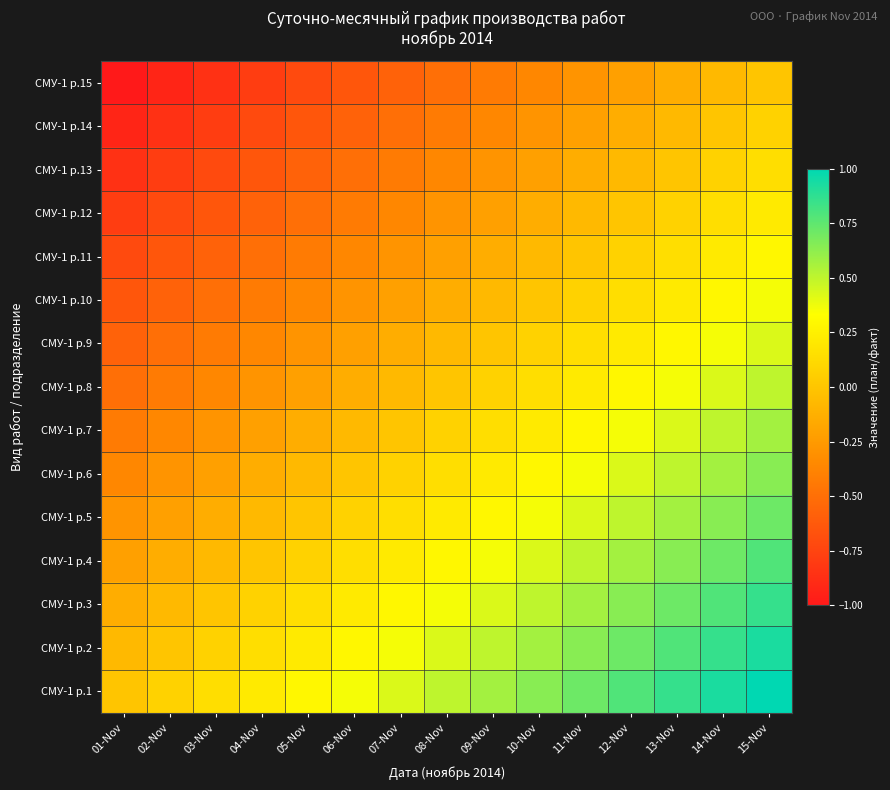

Which category has the highest value across all series?

15-Nov